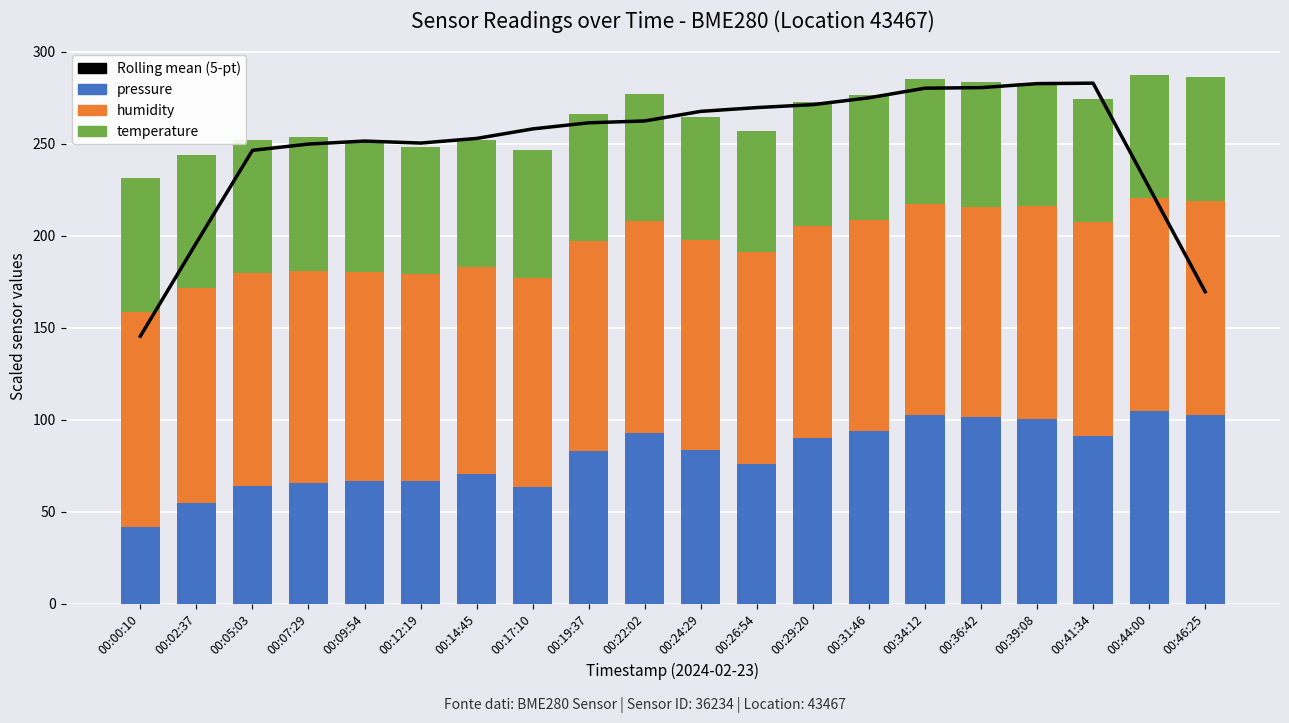

Which series has the largest total across all categories?

Rolling mean (5-pt)